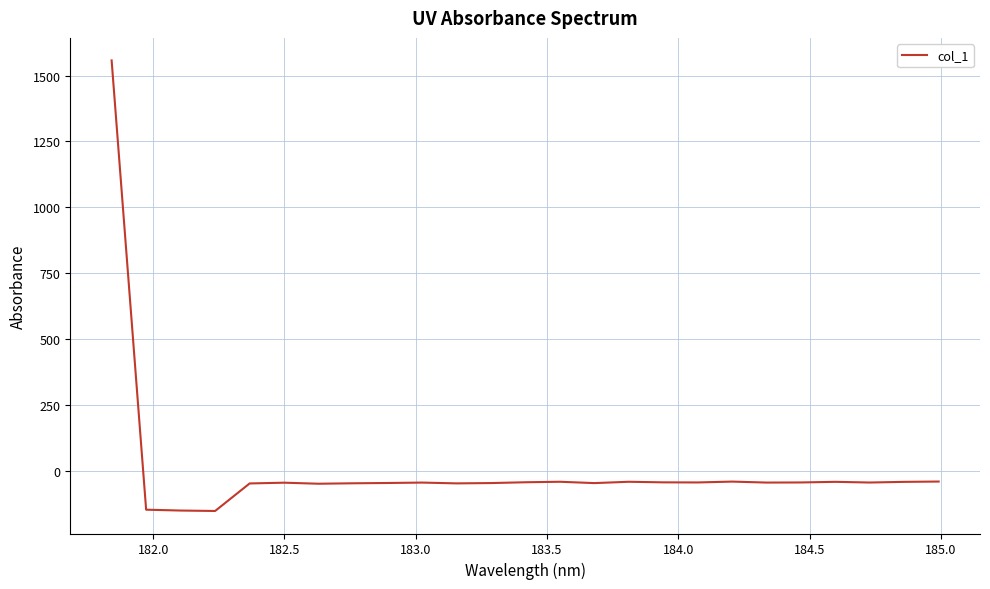

How many values are above zero?

1